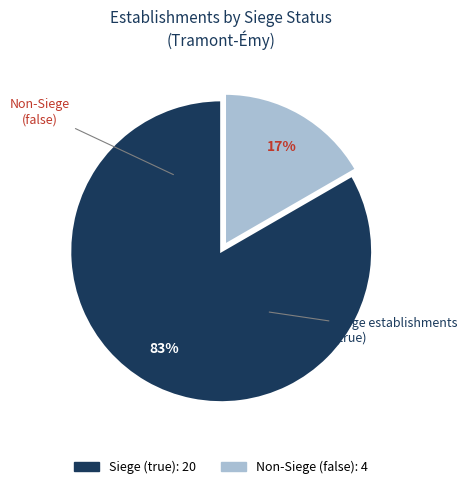

To the nearest percent, what is the average slice percentage?

50%